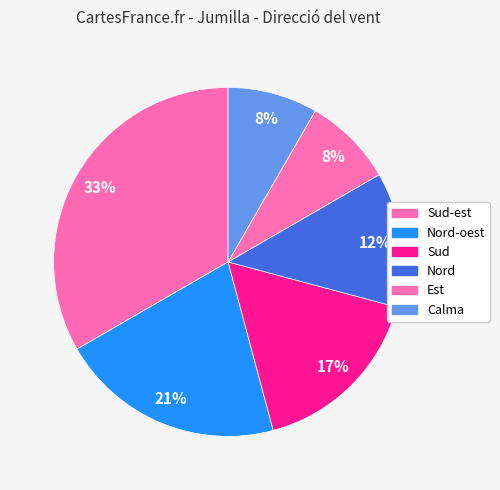

How many segments does this pie chart have?

6